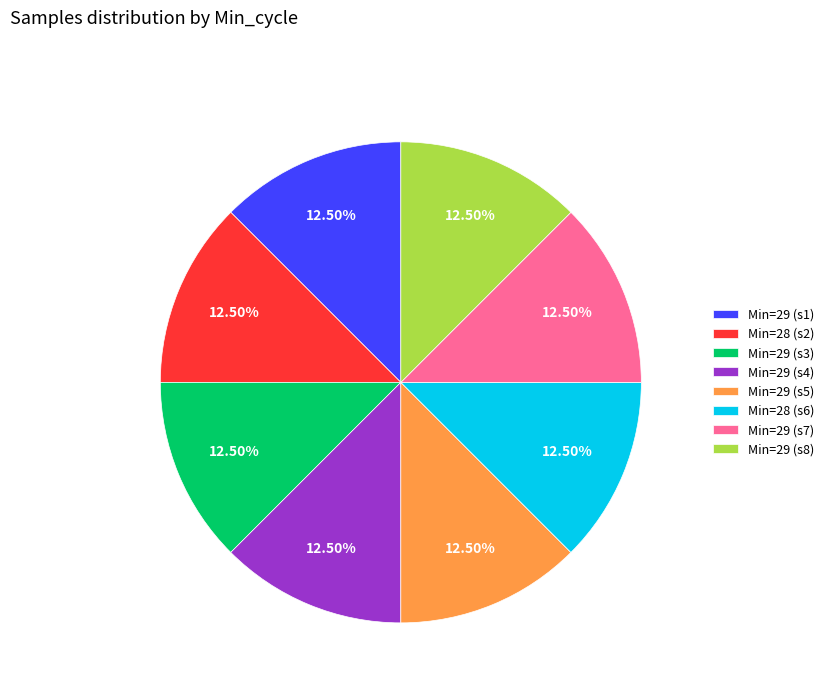

Count the number of slices in the pie.

8